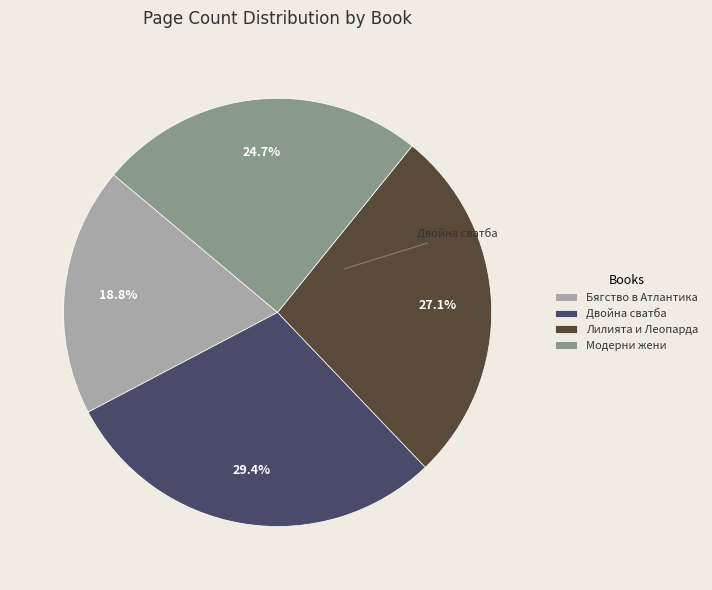

Does Модерни жени account for over 50% of the chart?

No